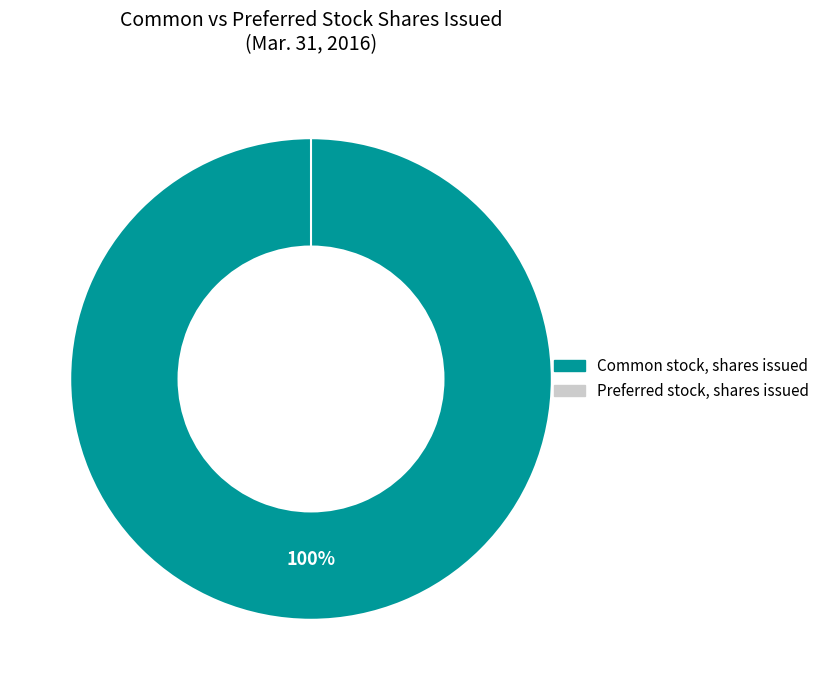

What portion of the pie excludes Preferred stock, shares issued?

100.0%